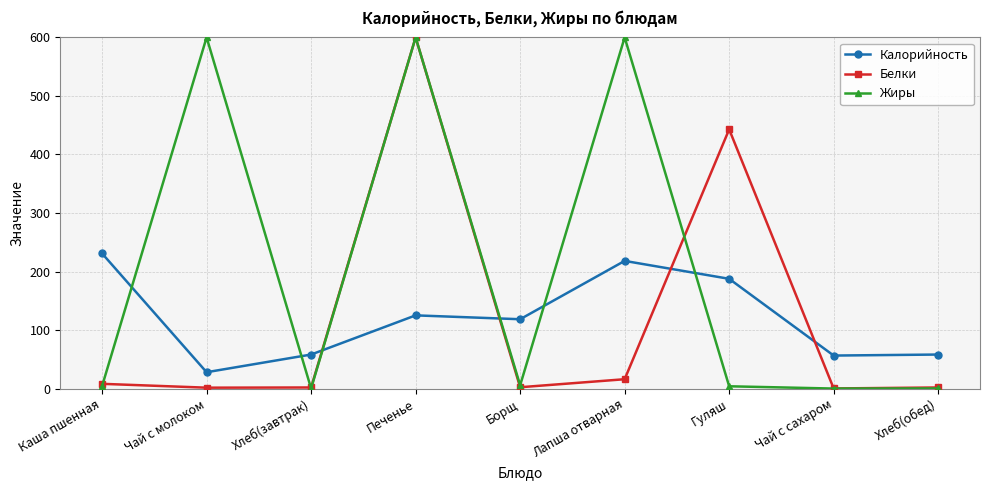

What is the average value of the Калорийность series?

120.1